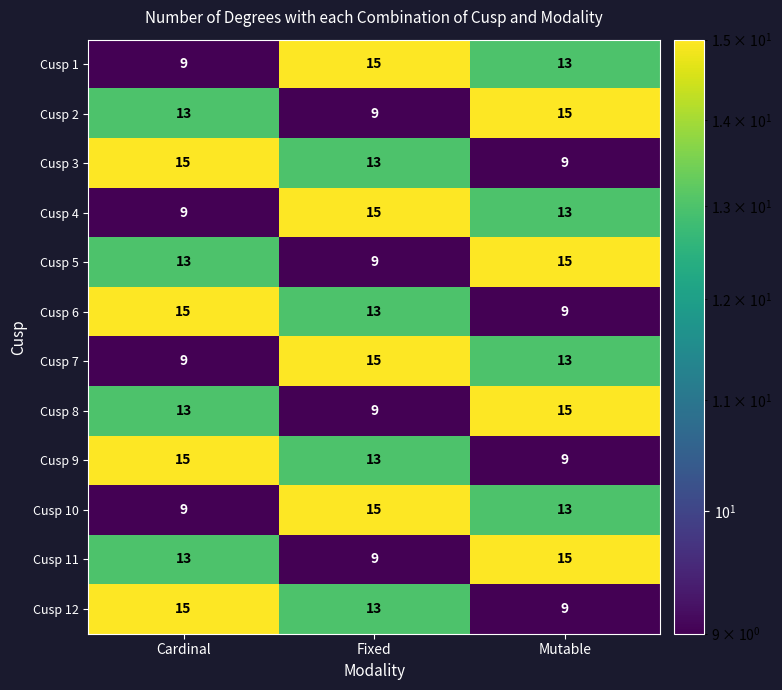

At how many categories does at least one series exceed 13?

3